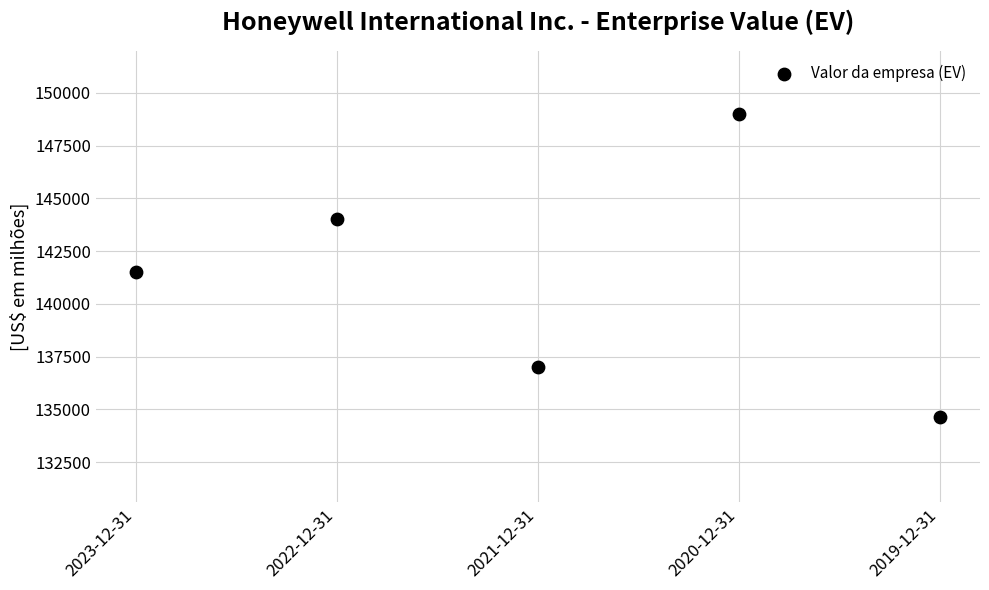

What Y value in the scatter plot is closest to 141815?

141517